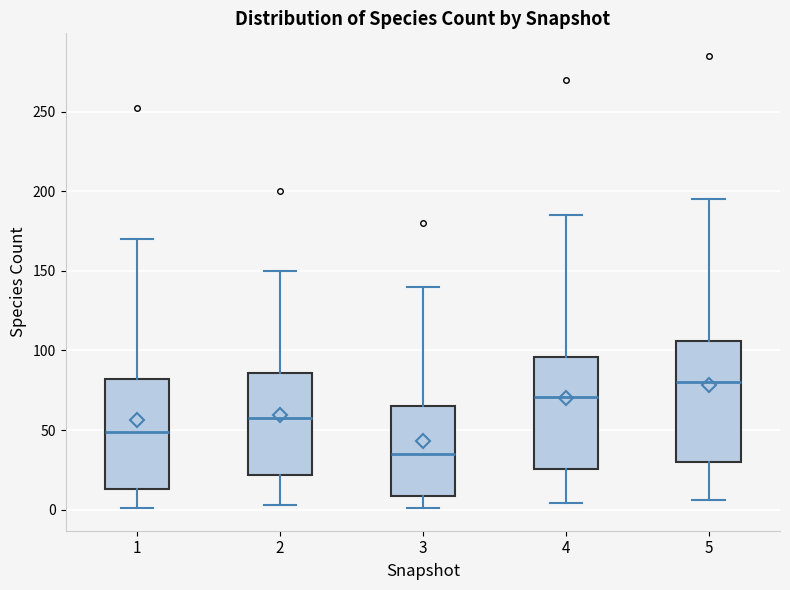

Reading left to right, read every box against the y-axis: the position of its median line, the range the box covers, and the ends of its whiskers. The values are not printed on the chart, so give them approximately, as read against the axis.

1: median 50, box 15 to 80, whiskers 0 to 170
2: median 60, box 20 to 85, whiskers 5 to 150
3: median 35, box 10 to 65, whiskers 0 to 140
4: median 70, box 25 to 95, whiskers 5 to 185
5: median 80, box 30 to 105, whiskers 5 to 195